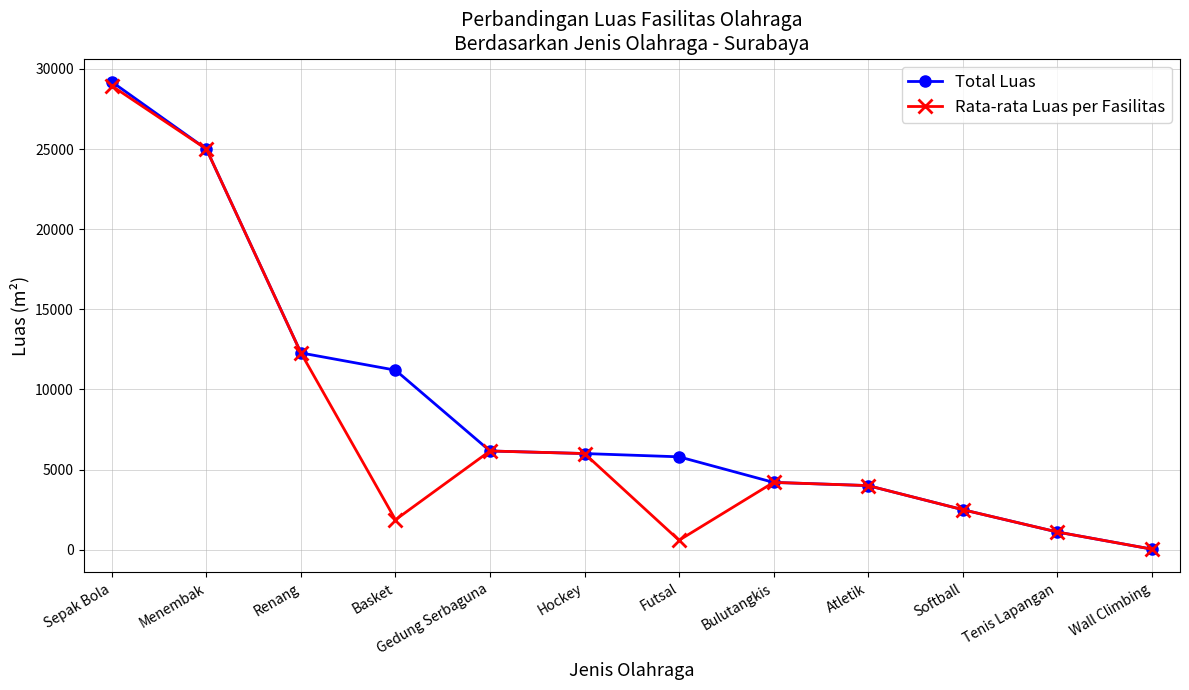

What is the total value across all series at Hockey?

12000.0